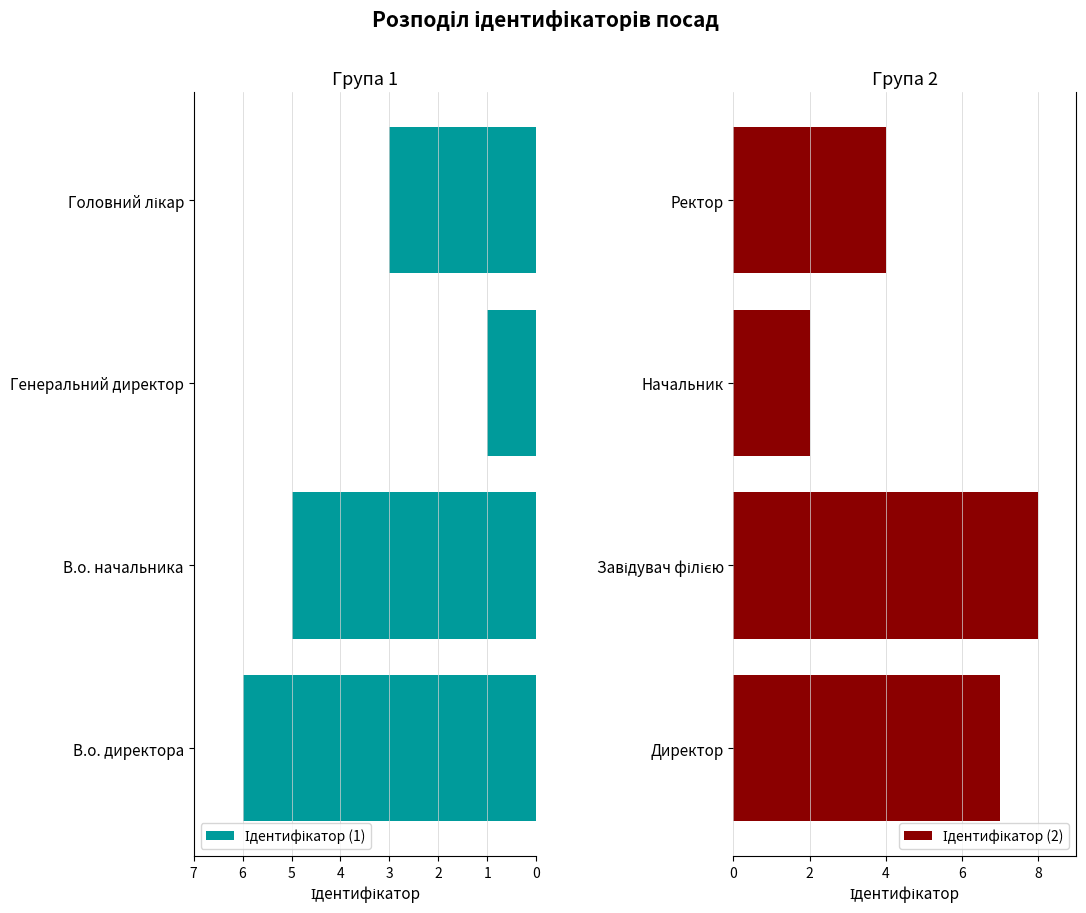

Count the number of data series in this chart.

2